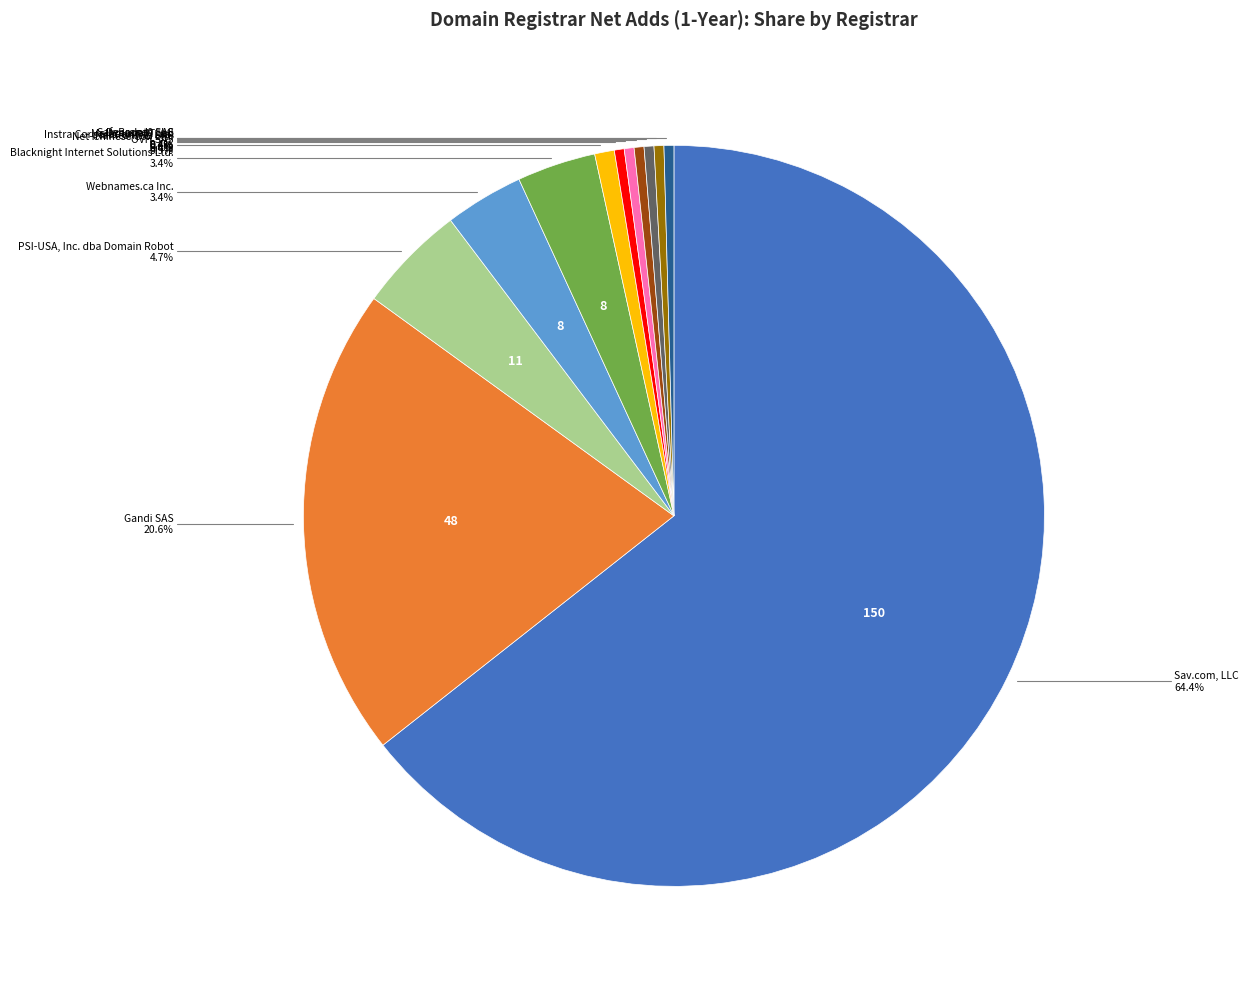

Is there a majority slice in this chart?

Yes